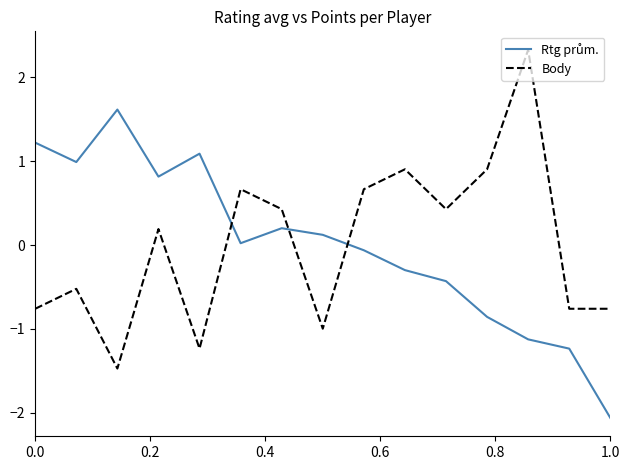

What is the maximum value shown in the chart?

2.3